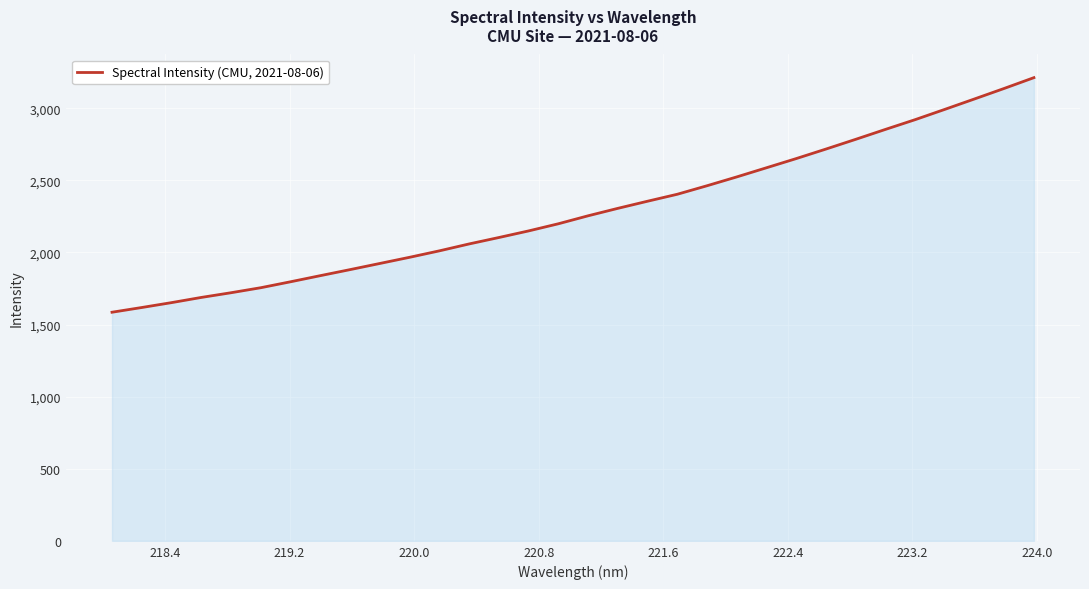

What is the maximum value shown in the chart?

3211.6